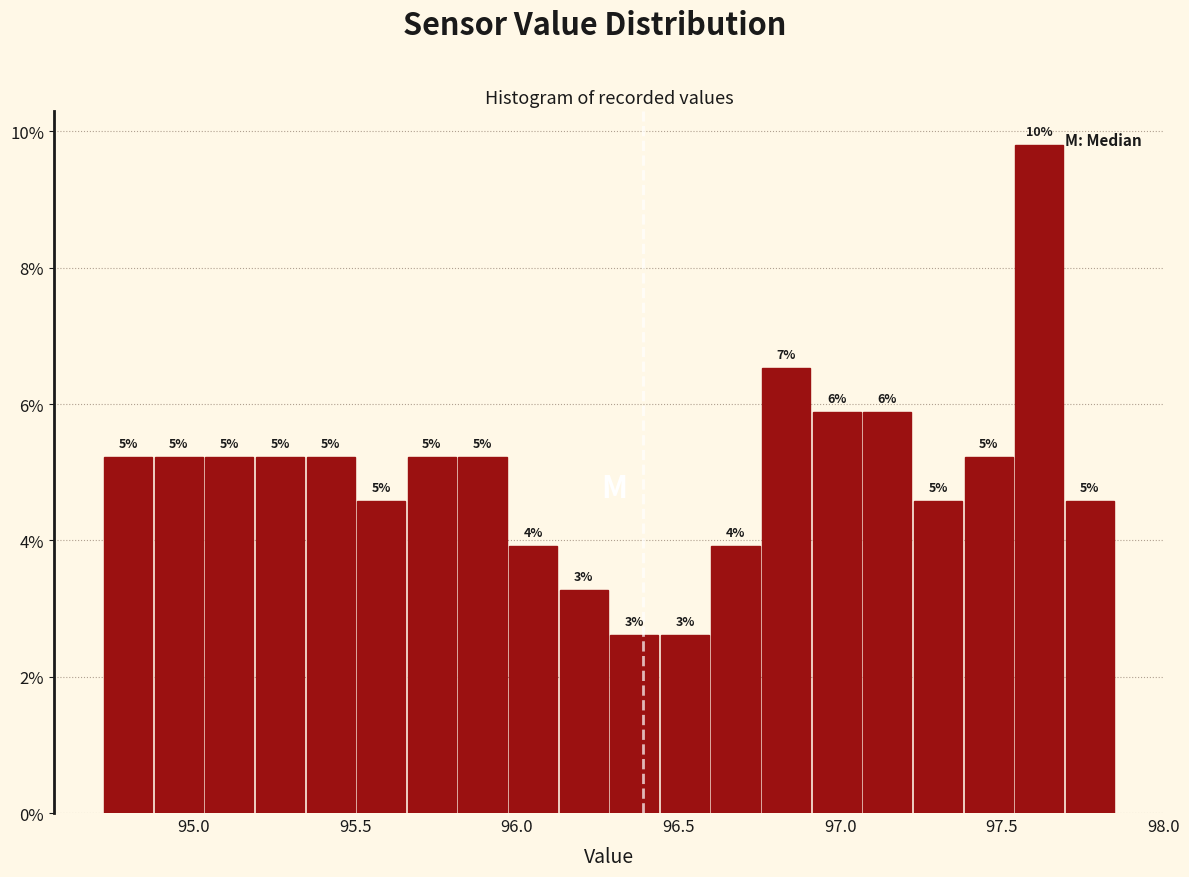

Around what value on the x-axis is the tallest bar? Give the approximate position of its centre, as read against the axis.

97.60